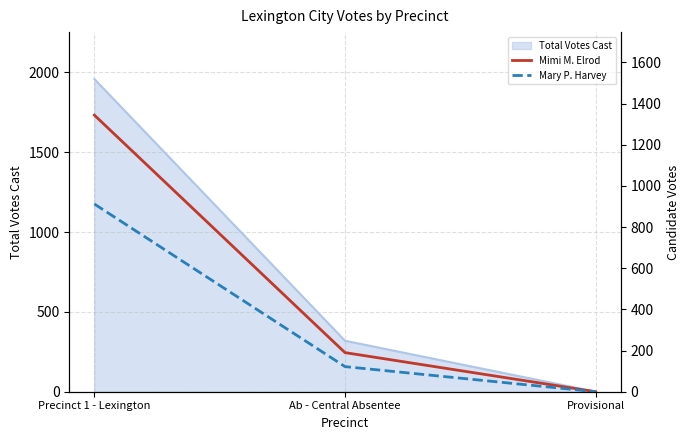

At how many categories does at least one series exceed 96?

2